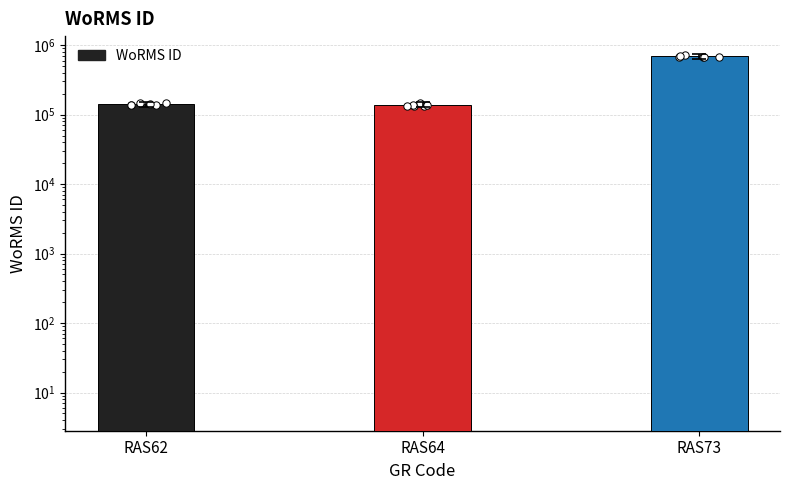

Between RAS62 and RAS64, which is larger?

RAS62